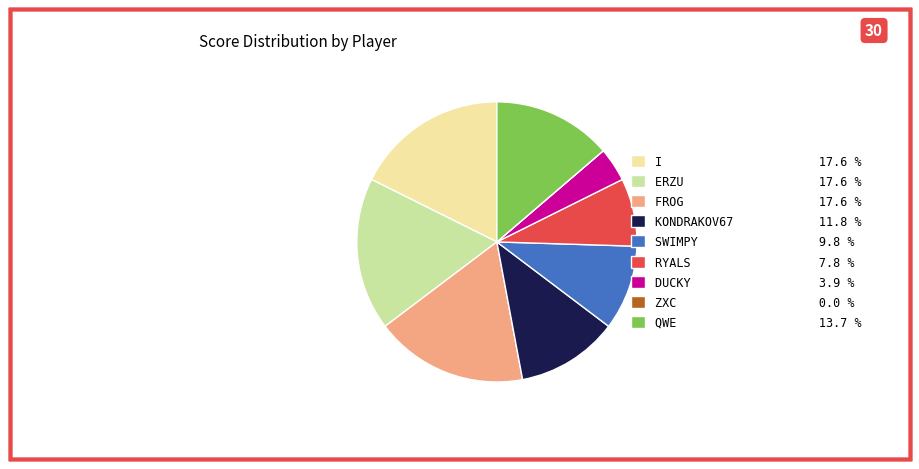

Is QWE 13.7 % the majority of the pie?

No